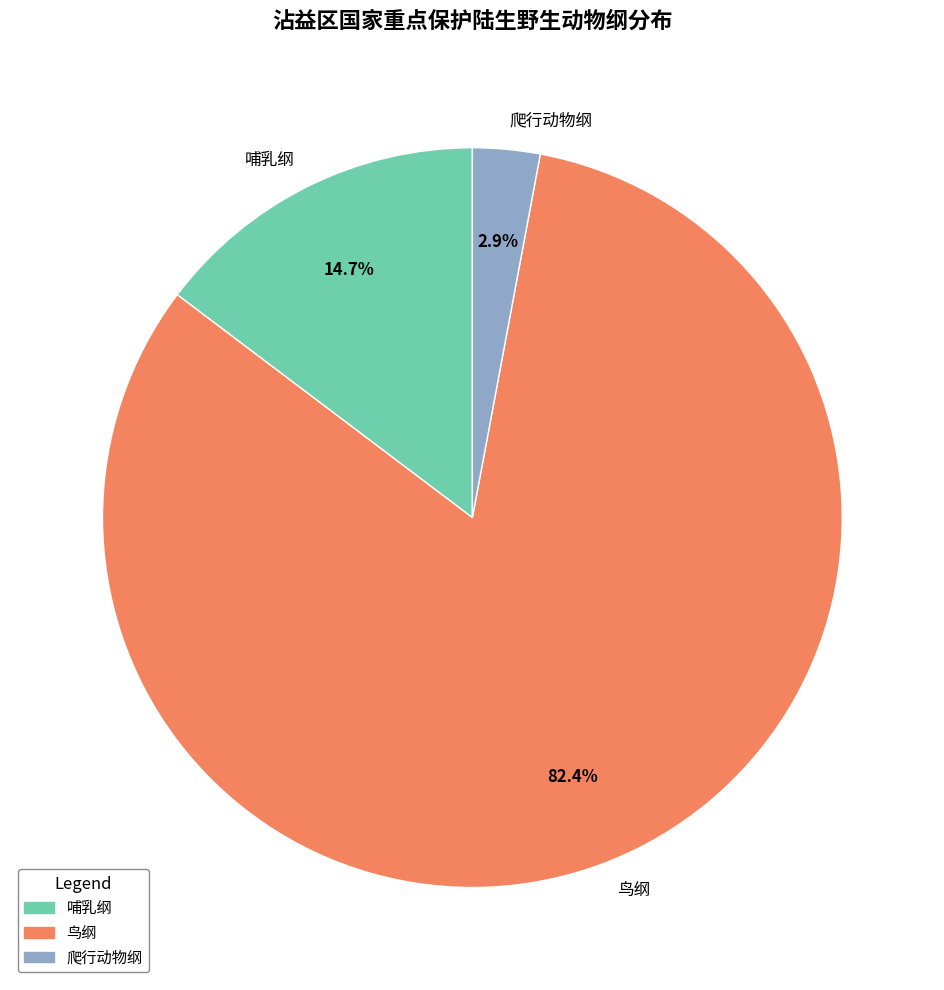

What is the total percentage of 哺乳纲 and 爬行动物纲?

17.6%